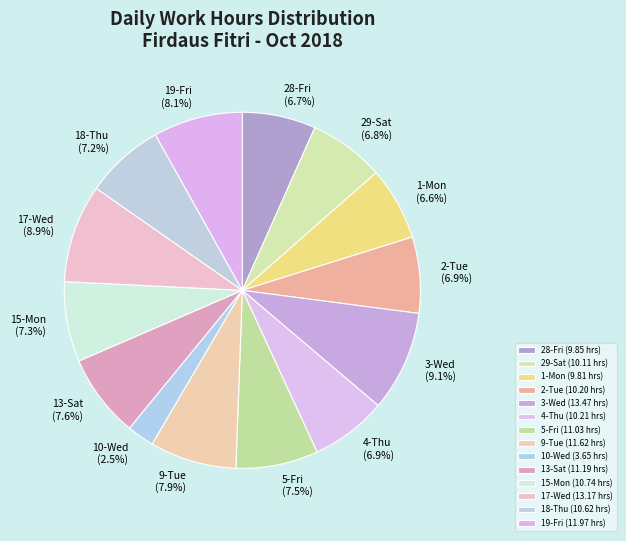

To the nearest percent, what portion does 28-Fri represent?

7%